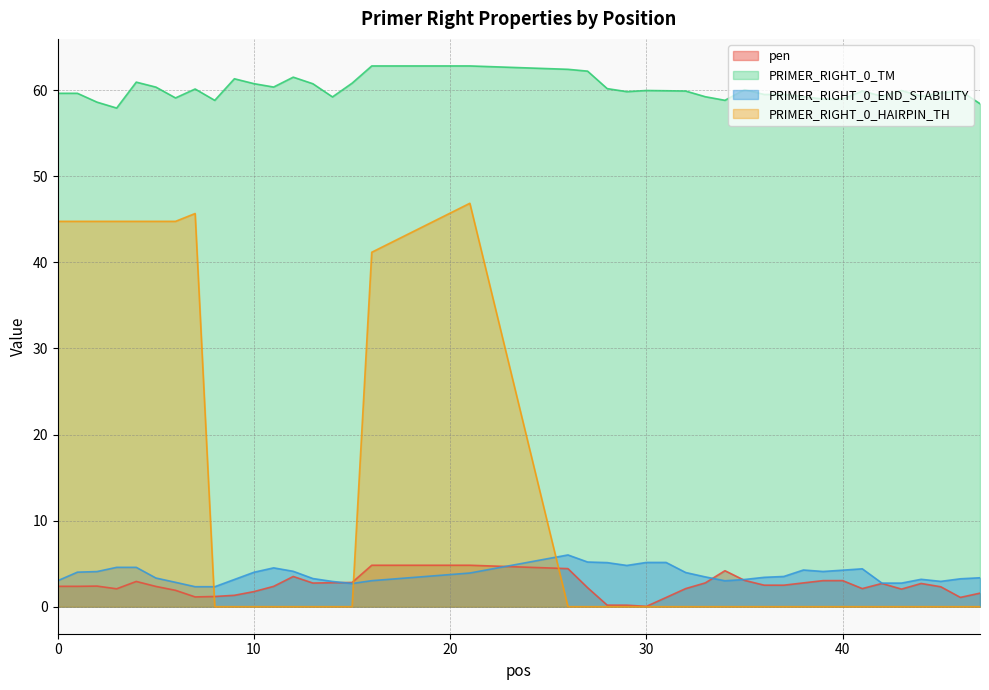

The PRIMER_RIGHT_0_HAIRPIN_TH series shows 27.7 at 35. True or false?

False